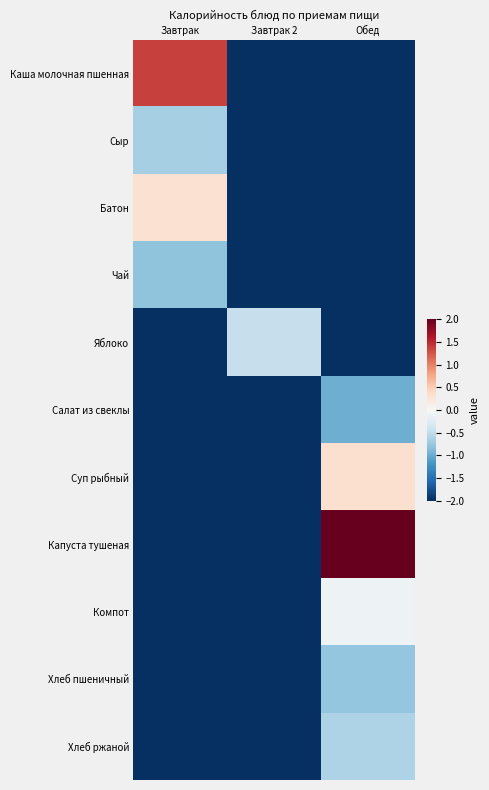

Reading left to right, transcribe all the data shown in this chart.

Каша молочная пшенная: Завтрак=1.4	Завтрак 2=-2.0	Обед=-2.0
Сыр: Завтрак=-0.7	Завтрак 2=-2.0	Обед=-2.0
Батон: Завтрак=0.3	Завтрак 2=-2.0	Обед=-2.0
Чай: Завтрак=-0.8	Завтрак 2=-2.0	Обед=-2.0
Яблоко: Завтрак=-2.0	Завтрак 2=-0.5	Обед=-2.0
Салат из свеклы: Завтрак=-2.0	Завтрак 2=-2.0	Обед=-1.0
Суп рыбный: Завтрак=-2.0	Завтрак 2=-2.0	Обед=0.3
Капуста тушеная: Завтрак=-2.0	Завтрак 2=-2.0	Обед=2.4
Компот: Завтрак=-2.0	Завтрак 2=-2.0	Обед=-0.1
Хлеб пшеничный: Завтрак=-2.0	Завтрак 2=-2.0	Обед=-0.8
Хлеб ржаной: Завтрак=-2.0	Завтрак 2=-2.0	Обед=-0.6